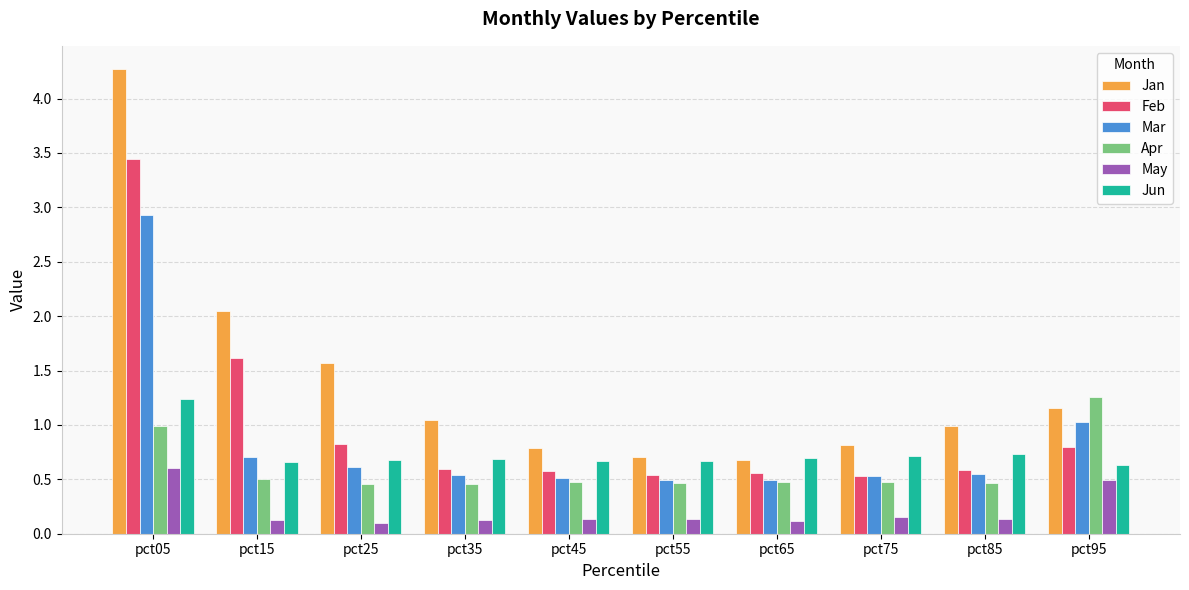

The Feb series shows 0.5 at pct55. True or false?

True